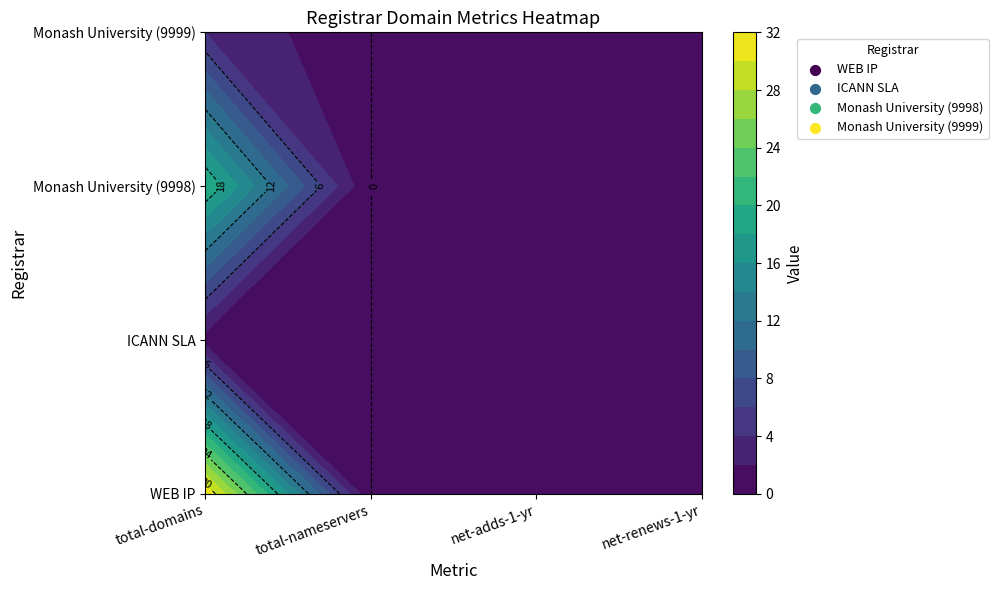

Is it true that ICANN SLA equals 1 at total-nameservers?

False